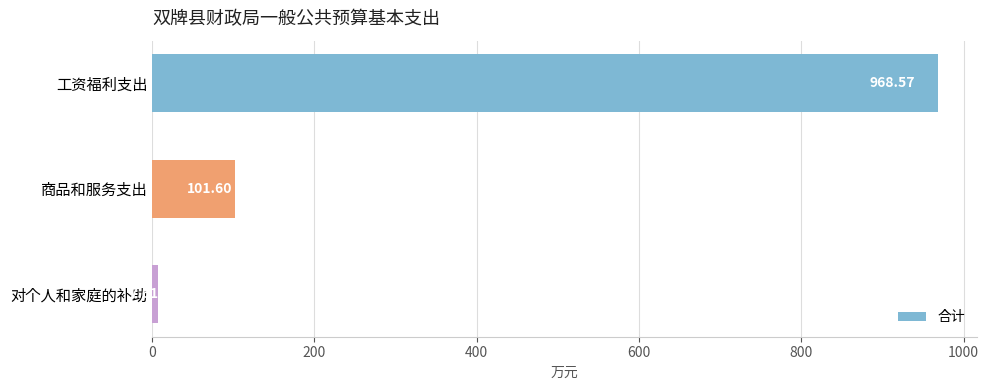

Which label corresponds to the smallest value in the chart?

对个人和家庭的补助